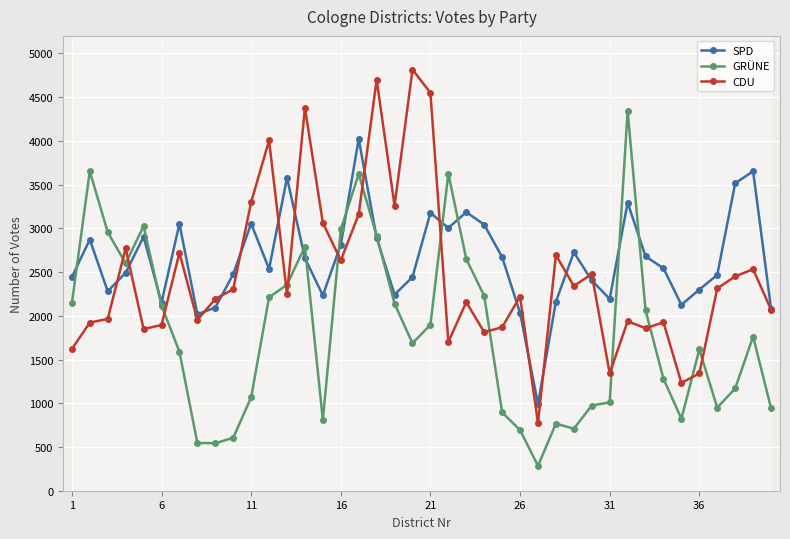

How many lines are shown in the chart?

3